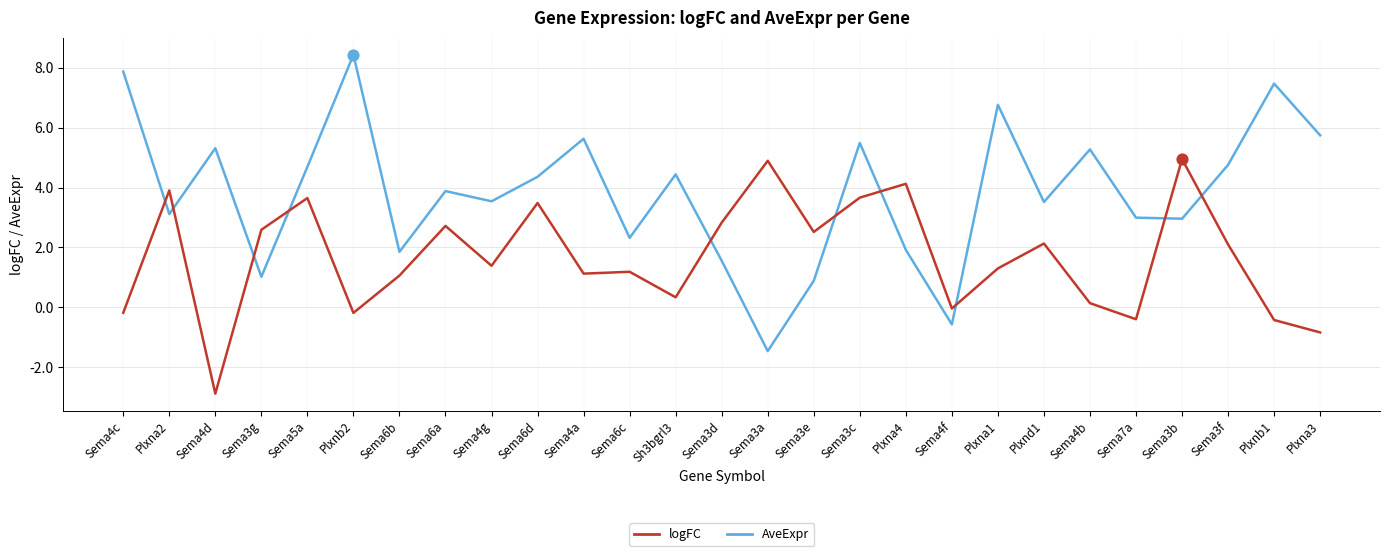

What is the difference between the highest and lowest values at Sema3g?

1.6